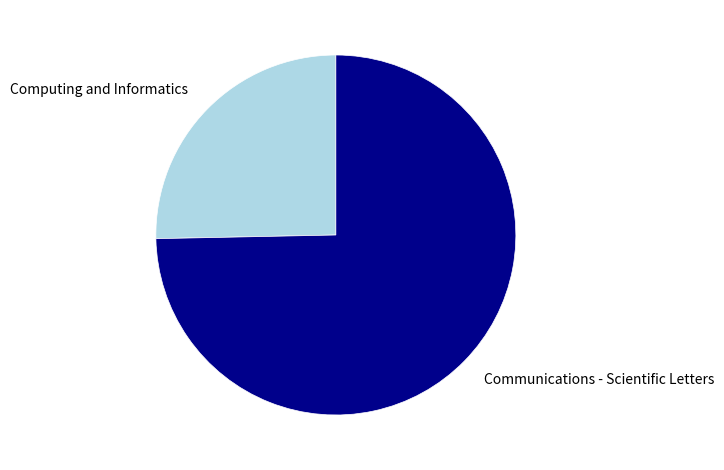

Combined, do Computing and Informatics and Communications - Scientific Letters account for over 50%?

Yes